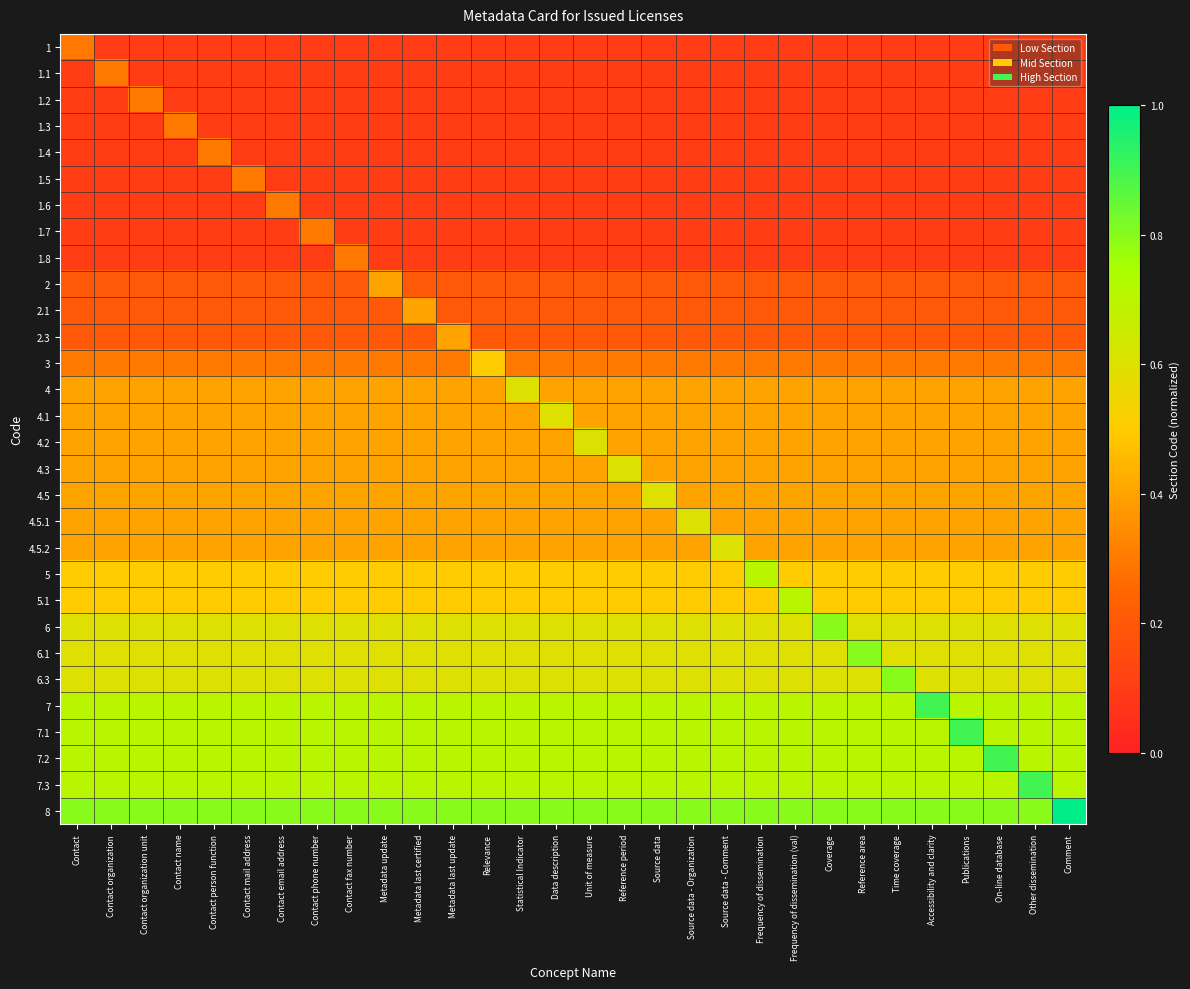

Reading left to right, what are all the values shown in this chart?

1: Contact=0.3	Contact organization=0.1	Contact organization unit=0.1	Contact name=0.1	Contact person function=0.1	Contact mail address=0.1	Contact email address=0.1	Contact phone number=0.1	Contact fax number=0.1	Metadata update=0.1	Metadata last certified=0.1	Metadata last update=0.1	Relevance=0.1	Statistical Indicator=0.1	Data description=0.1	Unit of measure=0.1	Reference period=0.1	Source data=0.1	Source data - Organization=0.1	Source data - Comment=0.1	Frequency of dissemination=0.1	Frequency of dissemination (val)=0.1	Coverage=0.1	Reference area=0.1	Time coverage=0.1	Accessibility and clarity=0.1	Publications=0.1	On-line database=0.1	Other dissemination=0.1	Comment=0.1
1.1: Contact=0.1	Contact organization=0.3	Contact organization unit=0.1	Contact name=0.1	Contact person function=0.1	Contact mail address=0.1	Contact email address=0.1	Contact phone number=0.1	Contact fax number=0.1	Metadata update=0.1	Metadata last certified=0.1	Metadata last update=0.1	Relevance=0.1	Statistical Indicator=0.1	Data description=0.1	Unit of measure=0.1	Reference period=0.1	Source data=0.1	Source data - Organization=0.1	Source data - Comment=0.1	Frequency of dissemination=0.1	Frequency of dissemination (val)=0.1	Coverage=0.1	Reference area=0.1	Time coverage=0.1	Accessibility and clarity=0.1	Publications=0.1	On-line database=0.1	Other dissemination=0.1	Comment=0.1
1.2: Contact=0.1	Contact organization=0.1	Contact organization unit=0.3	Contact name=0.1	Contact person function=0.1	Contact mail address=0.1	Contact email address=0.1	Contact phone number=0.1	Contact fax number=0.1	Metadata update=0.1	Metadata last certified=0.1	Metadata last update=0.1	Relevance=0.1	Statistical Indicator=0.1	Data description=0.1	Unit of measure=0.1	Reference period=0.1	Source data=0.1	Source data - Organization=0.1	Source data - Comment=0.1	Frequency of dissemination=0.1	Frequency of dissemination (val)=0.1	Coverage=0.1	Reference area=0.1	Time coverage=0.1	Accessibility and clarity=0.1	Publications=0.1	On-line database=0.1	Other dissemination=0.1	Comment=0.1
1.3: Contact=0.1	Contact organization=0.1	Contact organization unit=0.1	Contact name=0.3	Contact person function=0.1	Contact mail address=0.1	Contact email address=0.1	Contact phone number=0.1	Contact fax number=0.1	Metadata update=0.1	Metadata last certified=0.1	Metadata last update=0.1	Relevance=0.1	Statistical Indicator=0.1	Data description=0.1	Unit of measure=0.1	Reference period=0.1	Source data=0.1	Source data - Organization=0.1	Source data - Comment=0.1	Frequency of dissemination=0.1	Frequency of dissemination (val)=0.1	Coverage=0.1	Reference area=0.1	Time coverage=0.1	Accessibility and clarity=0.1	Publications=0.1	On-line database=0.1	Other dissemination=0.1	Comment=0.1
1.4: Contact=0.1	Contact organization=0.1	Contact organization unit=0.1	Contact name=0.1	Contact person function=0.3	Contact mail address=0.1	Contact email address=0.1	Contact phone number=0.1	Contact fax number=0.1	Metadata update=0.1	Metadata last certified=0.1	Metadata last update=0.1	Relevance=0.1	Statistical Indicator=0.1	Data description=0.1	Unit of measure=0.1	Reference period=0.1	Source data=0.1	Source data - Organization=0.1	Source data - Comment=0.1	Frequency of dissemination=0.1	Frequency of dissemination (val)=0.1	Coverage=0.1	Reference area=0.1	Time coverage=0.1	Accessibility and clarity=0.1	Publications=0.1	On-line database=0.1	Other dissemination=0.1	Comment=0.1
1.5: Contact=0.1	Contact organization=0.1	Contact organization unit=0.1	Contact name=0.1	Contact person function=0.1	Contact mail address=0.3	Contact email address=0.1	Contact phone number=0.1	Contact fax number=0.1	Metadata update=0.1	Metadata last certified=0.1	Metadata last update=0.1	Relevance=0.1	Statistical Indicator=0.1	Data description=0.1	Unit of measure=0.1	Reference period=0.1	Source data=0.1	Source data - Organization=0.1	Source data - Comment=0.1	Frequency of dissemination=0.1	Frequency of dissemination (val)=0.1	Coverage=0.1	Reference area=0.1	Time coverage=0.1	Accessibility and clarity=0.1	Publications=0.1	On-line database=0.1	Other dissemination=0.1	Comment=0.1
1.6: Contact=0.1	Contact organization=0.1	Contact organization unit=0.1	Contact name=0.1	Contact person function=0.1	Contact mail address=0.1	Contact email address=0.3	Contact phone number=0.1	Contact fax number=0.1	Metadata update=0.1	Metadata last certified=0.1	Metadata last update=0.1	Relevance=0.1	Statistical Indicator=0.1	Data description=0.1	Unit of measure=0.1	Reference period=0.1	Source data=0.1	Source data - Organization=0.1	Source data - Comment=0.1	Frequency of dissemination=0.1	Frequency of dissemination (val)=0.1	Coverage=0.1	Reference area=0.1	Time coverage=0.1	Accessibility and clarity=0.1	Publications=0.1	On-line database=0.1	Other dissemination=0.1	Comment=0.1
1.7: Contact=0.1	Contact organization=0.1	Contact organization unit=0.1	Contact name=0.1	Contact person function=0.1	Contact mail address=0.1	Contact email address=0.1	Contact phone number=0.3	Contact fax number=0.1	Metadata update=0.1	Metadata last certified=0.1	Metadata last update=0.1	Relevance=0.1	Statistical Indicator=0.1	Data description=0.1	Unit of measure=0.1	Reference period=0.1	Source data=0.1	Source data - Organization=0.1	Source data - Comment=0.1	Frequency of dissemination=0.1	Frequency of dissemination (val)=0.1	Coverage=0.1	Reference area=0.1	Time coverage=0.1	Accessibility and clarity=0.1	Publications=0.1	On-line database=0.1	Other dissemination=0.1	Comment=0.1
1.8: Contact=0.1	Contact organization=0.1	Contact organization unit=0.1	Contact name=0.1	Contact person function=0.1	Contact mail address=0.1	Contact email address=0.1	Contact phone number=0.1	Contact fax number=0.3	Metadata update=0.1	Metadata last certified=0.1	Metadata last update=0.1	Relevance=0.1	Statistical Indicator=0.1	Data description=0.1	Unit of measure=0.1	Reference period=0.1	Source data=0.1	Source data - Organization=0.1	Source data - Comment=0.1	Frequency of dissemination=0.1	Frequency of dissemination (val)=0.1	Coverage=0.1	Reference area=0.1	Time coverage=0.1	Accessibility and clarity=0.1	Publications=0.1	On-line database=0.1	Other dissemination=0.1	Comment=0.1
2: Contact=0.2	Contact organization=0.2	Contact organization unit=0.2	Contact name=0.2	Contact person function=0.2	Contact mail address=0.2	Contact email address=0.2	Contact phone number=0.2	Contact fax number=0.2	Metadata update=0.4	Metadata last certified=0.2	Metadata last update=0.2	Relevance=0.2	Statistical Indicator=0.2	Data description=0.2	Unit of measure=0.2	Reference period=0.2	Source data=0.2	Source data - Organization=0.2	Source data - Comment=0.2	Frequency of dissemination=0.2	Frequency of dissemination (val)=0.2	Coverage=0.2	Reference area=0.2	Time coverage=0.2	Accessibility and clarity=0.2	Publications=0.2	On-line database=0.2	Other dissemination=0.2	Comment=0.2
2.1: Contact=0.2	Contact organization=0.2	Contact organization unit=0.2	Contact name=0.2	Contact person function=0.2	Contact mail address=0.2	Contact email address=0.2	Contact phone number=0.2	Contact fax number=0.2	Metadata update=0.2	Metadata last certified=0.4	Metadata last update=0.2	Relevance=0.2	Statistical Indicator=0.2	Data description=0.2	Unit of measure=0.2	Reference period=0.2	Source data=0.2	Source data - Organization=0.2	Source data - Comment=0.2	Frequency of dissemination=0.2	Frequency of dissemination (val)=0.2	Coverage=0.2	Reference area=0.2	Time coverage=0.2	Accessibility and clarity=0.2	Publications=0.2	On-line database=0.2	Other dissemination=0.2	Comment=0.2
2.3: Contact=0.2	Contact organization=0.2	Contact organization unit=0.2	Contact name=0.2	Contact person function=0.2	Contact mail address=0.2	Contact email address=0.2	Contact phone number=0.2	Contact fax number=0.2	Metadata update=0.2	Metadata last certified=0.2	Metadata last update=0.4	Relevance=0.2	Statistical Indicator=0.2	Data description=0.2	Unit of measure=0.2	Reference period=0.2	Source data=0.2	Source data - Organization=0.2	Source data - Comment=0.2	Frequency of dissemination=0.2	Frequency of dissemination (val)=0.2	Coverage=0.2	Reference area=0.2	Time coverage=0.2	Accessibility and clarity=0.2	Publications=0.2	On-line database=0.2	Other dissemination=0.2	Comment=0.2
3: Contact=0.3	Contact organization=0.3	Contact organization unit=0.3	Contact name=0.3	Contact person function=0.3	Contact mail address=0.3	Contact email address=0.3	Contact phone number=0.3	Contact fax number=0.3	Metadata update=0.3	Metadata last certified=0.3	Metadata last update=0.3	Relevance=0.5	Statistical Indicator=0.3	Data description=0.3	Unit of measure=0.3	Reference period=0.3	Source data=0.3	Source data - Organization=0.3	Source data - Comment=0.3	Frequency of dissemination=0.3	Frequency of dissemination (val)=0.3	Coverage=0.3	Reference area=0.3	Time coverage=0.3	Accessibility and clarity=0.3	Publications=0.3	On-line database=0.3	Other dissemination=0.3	Comment=0.3
4: Contact=0.4	Contact organization=0.4	Contact organization unit=0.4	Contact name=0.4	Contact person function=0.4	Contact mail address=0.4	Contact email address=0.4	Contact phone number=0.4	Contact fax number=0.4	Metadata update=0.4	Metadata last certified=0.4	Metadata last update=0.4	Relevance=0.4	Statistical Indicator=0.6	Data description=0.4	Unit of measure=0.4	Reference period=0.4	Source data=0.4	Source data - Organization=0.4	Source data - Comment=0.4	Frequency of dissemination=0.4	Frequency of dissemination (val)=0.4	Coverage=0.4	Reference area=0.4	Time coverage=0.4	Accessibility and clarity=0.4	Publications=0.4	On-line database=0.4	Other dissemination=0.4	Comment=0.4
4.1: Contact=0.4	Contact organization=0.4	Contact organization unit=0.4	Contact name=0.4	Contact person function=0.4	Contact mail address=0.4	Contact email address=0.4	Contact phone number=0.4	Contact fax number=0.4	Metadata update=0.4	Metadata last certified=0.4	Metadata last update=0.4	Relevance=0.4	Statistical Indicator=0.4	Data description=0.6	Unit of measure=0.4	Reference period=0.4	Source data=0.4	Source data - Organization=0.4	Source data - Comment=0.4	Frequency of dissemination=0.4	Frequency of dissemination (val)=0.4	Coverage=0.4	Reference area=0.4	Time coverage=0.4	Accessibility and clarity=0.4	Publications=0.4	On-line database=0.4	Other dissemination=0.4	Comment=0.4
4.2: Contact=0.4	Contact organization=0.4	Contact organization unit=0.4	Contact name=0.4	Contact person function=0.4	Contact mail address=0.4	Contact email address=0.4	Contact phone number=0.4	Contact fax number=0.4	Metadata update=0.4	Metadata last certified=0.4	Metadata last update=0.4	Relevance=0.4	Statistical Indicator=0.4	Data description=0.4	Unit of measure=0.6	Reference period=0.4	Source data=0.4	Source data - Organization=0.4	Source data - Comment=0.4	Frequency of dissemination=0.4	Frequency of dissemination (val)=0.4	Coverage=0.4	Reference area=0.4	Time coverage=0.4	Accessibility and clarity=0.4	Publications=0.4	On-line database=0.4	Other dissemination=0.4	Comment=0.4
4.3: Contact=0.4	Contact organization=0.4	Contact organization unit=0.4	Contact name=0.4	Contact person function=0.4	Contact mail address=0.4	Contact email address=0.4	Contact phone number=0.4	Contact fax number=0.4	Metadata update=0.4	Metadata last certified=0.4	Metadata last update=0.4	Relevance=0.4	Statistical Indicator=0.4	Data description=0.4	Unit of measure=0.4	Reference period=0.6	Source data=0.4	Source data - Organization=0.4	Source data - Comment=0.4	Frequency of dissemination=0.4	Frequency of dissemination (val)=0.4	Coverage=0.4	Reference area=0.4	Time coverage=0.4	Accessibility and clarity=0.4	Publications=0.4	On-line database=0.4	Other dissemination=0.4	Comment=0.4
4.5: Contact=0.4	Contact organization=0.4	Contact organization unit=0.4	Contact name=0.4	Contact person function=0.4	Contact mail address=0.4	Contact email address=0.4	Contact phone number=0.4	Contact fax number=0.4	Metadata update=0.4	Metadata last certified=0.4	Metadata last update=0.4	Relevance=0.4	Statistical Indicator=0.4	Data description=0.4	Unit of measure=0.4	Reference period=0.4	Source data=0.6	Source data - Organization=0.4	Source data - Comment=0.4	Frequency of dissemination=0.4	Frequency of dissemination (val)=0.4	Coverage=0.4	Reference area=0.4	Time coverage=0.4	Accessibility and clarity=0.4	Publications=0.4	On-line database=0.4	Other dissemination=0.4	Comment=0.4
4.5.1: Contact=0.4	Contact organization=0.4	Contact organization unit=0.4	Contact name=0.4	Contact person function=0.4	Contact mail address=0.4	Contact email address=0.4	Contact phone number=0.4	Contact fax number=0.4	Metadata update=0.4	Metadata last certified=0.4	Metadata last update=0.4	Relevance=0.4	Statistical Indicator=0.4	Data description=0.4	Unit of measure=0.4	Reference period=0.4	Source data=0.4	Source data - Organization=0.6	Source data - Comment=0.4	Frequency of dissemination=0.4	Frequency of dissemination (val)=0.4	Coverage=0.4	Reference area=0.4	Time coverage=0.4	Accessibility and clarity=0.4	Publications=0.4	On-line database=0.4	Other dissemination=0.4	Comment=0.4
4.5.2: Contact=0.4	Contact organization=0.4	Contact organization unit=0.4	Contact name=0.4	Contact person function=0.4	Contact mail address=0.4	Contact email address=0.4	Contact phone number=0.4	Contact fax number=0.4	Metadata update=0.4	Metadata last certified=0.4	Metadata last update=0.4	Relevance=0.4	Statistical Indicator=0.4	Data description=0.4	Unit of measure=0.4	Reference period=0.4	Source data=0.4	Source data - Organization=0.4	Source data - Comment=0.6	Frequency of dissemination=0.4	Frequency of dissemination (val)=0.4	Coverage=0.4	Reference area=0.4	Time coverage=0.4	Accessibility and clarity=0.4	Publications=0.4	On-line database=0.4	Other dissemination=0.4	Comment=0.4
5: Contact=0.5	Contact organization=0.5	Contact organization unit=0.5	Contact name=0.5	Contact person function=0.5	Contact mail address=0.5	Contact email address=0.5	Contact phone number=0.5	Contact fax number=0.5	Metadata update=0.5	Metadata last certified=0.5	Metadata last update=0.5	Relevance=0.5	Statistical Indicator=0.5	Data description=0.5	Unit of measure=0.5	Reference period=0.5	Source data=0.5	Source data - Organization=0.5	Source data - Comment=0.5	Frequency of dissemination=0.7	Frequency of dissemination (val)=0.5	Coverage=0.5	Reference area=0.5	Time coverage=0.5	Accessibility and clarity=0.5	Publications=0.5	On-line database=0.5	Other dissemination=0.5	Comment=0.5
5.1: Contact=0.5	Contact organization=0.5	Contact organization unit=0.5	Contact name=0.5	Contact person function=0.5	Contact mail address=0.5	Contact email address=0.5	Contact phone number=0.5	Contact fax number=0.5	Metadata update=0.5	Metadata last certified=0.5	Metadata last update=0.5	Relevance=0.5	Statistical Indicator=0.5	Data description=0.5	Unit of measure=0.5	Reference period=0.5	Source data=0.5	Source data - Organization=0.5	Source data - Comment=0.5	Frequency of dissemination=0.5	Frequency of dissemination (val)=0.7	Coverage=0.5	Reference area=0.5	Time coverage=0.5	Accessibility and clarity=0.5	Publications=0.5	On-line database=0.5	Other dissemination=0.5	Comment=0.5
6: Contact=0.6	Contact organization=0.6	Contact organization unit=0.6	Contact name=0.6	Contact person function=0.6	Contact mail address=0.6	Contact email address=0.6	Contact phone number=0.6	Contact fax number=0.6	Metadata update=0.6	Metadata last certified=0.6	Metadata last update=0.6	Relevance=0.6	Statistical Indicator=0.6	Data description=0.6	Unit of measure=0.6	Reference period=0.6	Source data=0.6	Source data - Organization=0.6	Source data - Comment=0.6	Frequency of dissemination=0.6	Frequency of dissemination (val)=0.6	Coverage=0.8	Reference area=0.6	Time coverage=0.6	Accessibility and clarity=0.6	Publications=0.6	On-line database=0.6	Other dissemination=0.6	Comment=0.6
6.1: Contact=0.6	Contact organization=0.6	Contact organization unit=0.6	Contact name=0.6	Contact person function=0.6	Contact mail address=0.6	Contact email address=0.6	Contact phone number=0.6	Contact fax number=0.6	Metadata update=0.6	Metadata last certified=0.6	Metadata last update=0.6	Relevance=0.6	Statistical Indicator=0.6	Data description=0.6	Unit of measure=0.6	Reference period=0.6	Source data=0.6	Source data - Organization=0.6	Source data - Comment=0.6	Frequency of dissemination=0.6	Frequency of dissemination (val)=0.6	Coverage=0.6	Reference area=0.8	Time coverage=0.6	Accessibility and clarity=0.6	Publications=0.6	On-line database=0.6	Other dissemination=0.6	Comment=0.6
6.3: Contact=0.6	Contact organization=0.6	Contact organization unit=0.6	Contact name=0.6	Contact person function=0.6	Contact mail address=0.6	Contact email address=0.6	Contact phone number=0.6	Contact fax number=0.6	Metadata update=0.6	Metadata last certified=0.6	Metadata last update=0.6	Relevance=0.6	Statistical Indicator=0.6	Data description=0.6	Unit of measure=0.6	Reference period=0.6	Source data=0.6	Source data - Organization=0.6	Source data - Comment=0.6	Frequency of dissemination=0.6	Frequency of dissemination (val)=0.6	Coverage=0.6	Reference area=0.6	Time coverage=0.8	Accessibility and clarity=0.6	Publications=0.6	On-line database=0.6	Other dissemination=0.6	Comment=0.6
7: Contact=0.7	Contact organization=0.7	Contact organization unit=0.7	Contact name=0.7	Contact person function=0.7	Contact mail address=0.7	Contact email address=0.7	Contact phone number=0.7	Contact fax number=0.7	Metadata update=0.7	Metadata last certified=0.7	Metadata last update=0.7	Relevance=0.7	Statistical Indicator=0.7	Data description=0.7	Unit of measure=0.7	Reference period=0.7	Source data=0.7	Source data - Organization=0.7	Source data - Comment=0.7	Frequency of dissemination=0.7	Frequency of dissemination (val)=0.7	Coverage=0.7	Reference area=0.7	Time coverage=0.7	Accessibility and clarity=0.9	Publications=0.7	On-line database=0.7	Other dissemination=0.7	Comment=0.7
7.1: Contact=0.7	Contact organization=0.7	Contact organization unit=0.7	Contact name=0.7	Contact person function=0.7	Contact mail address=0.7	Contact email address=0.7	Contact phone number=0.7	Contact fax number=0.7	Metadata update=0.7	Metadata last certified=0.7	Metadata last update=0.7	Relevance=0.7	Statistical Indicator=0.7	Data description=0.7	Unit of measure=0.7	Reference period=0.7	Source data=0.7	Source data - Organization=0.7	Source data - Comment=0.7	Frequency of dissemination=0.7	Frequency of dissemination (val)=0.7	Coverage=0.7	Reference area=0.7	Time coverage=0.7	Accessibility and clarity=0.7	Publications=0.9	On-line database=0.7	Other dissemination=0.7	Comment=0.7
7.2: Contact=0.7	Contact organization=0.7	Contact organization unit=0.7	Contact name=0.7	Contact person function=0.7	Contact mail address=0.7	Contact email address=0.7	Contact phone number=0.7	Contact fax number=0.7	Metadata update=0.7	Metadata last certified=0.7	Metadata last update=0.7	Relevance=0.7	Statistical Indicator=0.7	Data description=0.7	Unit of measure=0.7	Reference period=0.7	Source data=0.7	Source data - Organization=0.7	Source data - Comment=0.7	Frequency of dissemination=0.7	Frequency of dissemination (val)=0.7	Coverage=0.7	Reference area=0.7	Time coverage=0.7	Accessibility and clarity=0.7	Publications=0.7	On-line database=0.9	Other dissemination=0.7	Comment=0.7
7.3: Contact=0.7	Contact organization=0.7	Contact organization unit=0.7	Contact name=0.7	Contact person function=0.7	Contact mail address=0.7	Contact email address=0.7	Contact phone number=0.7	Contact fax number=0.7	Metadata update=0.7	Metadata last certified=0.7	Metadata last update=0.7	Relevance=0.7	Statistical Indicator=0.7	Data description=0.7	Unit of measure=0.7	Reference period=0.7	Source data=0.7	Source data - Organization=0.7	Source data - Comment=0.7	Frequency of dissemination=0.7	Frequency of dissemination (val)=0.7	Coverage=0.7	Reference area=0.7	Time coverage=0.7	Accessibility and clarity=0.7	Publications=0.7	On-line database=0.7	Other dissemination=0.9	Comment=0.7
8: Contact=0.8	Contact organization=0.8	Contact organization unit=0.8	Contact name=0.8	Contact person function=0.8	Contact mail address=0.8	Contact email address=0.8	Contact phone number=0.8	Contact fax number=0.8	Metadata update=0.8	Metadata last certified=0.8	Metadata last update=0.8	Relevance=0.8	Statistical Indicator=0.8	Data description=0.8	Unit of measure=0.8	Reference period=0.8	Source data=0.8	Source data - Organization=0.8	Source data - Comment=0.8	Frequency of dissemination=0.8	Frequency of dissemination (val)=0.8	Coverage=0.8	Reference area=0.8	Time coverage=0.8	Accessibility and clarity=0.8	Publications=0.8	On-line database=0.8	Other dissemination=0.8	Comment=1.0